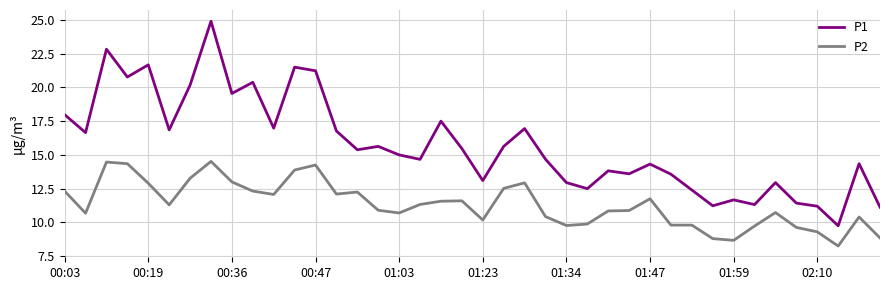

True or false: P1 and P2 intersect in this chart.

False